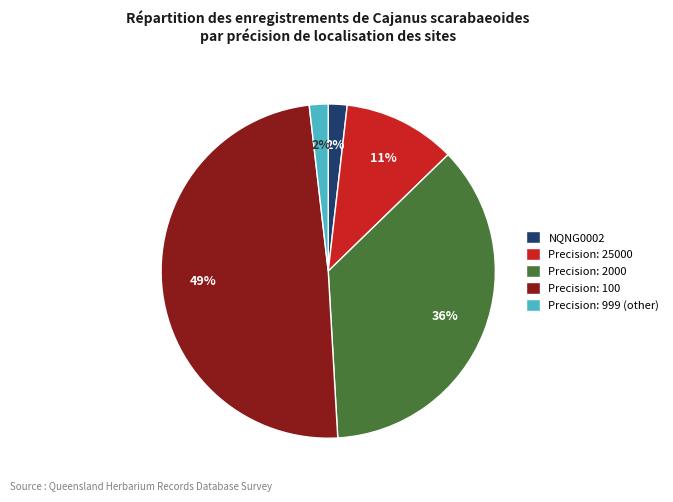

To the nearest percent, what portion does NQNG0002 represent?

2%